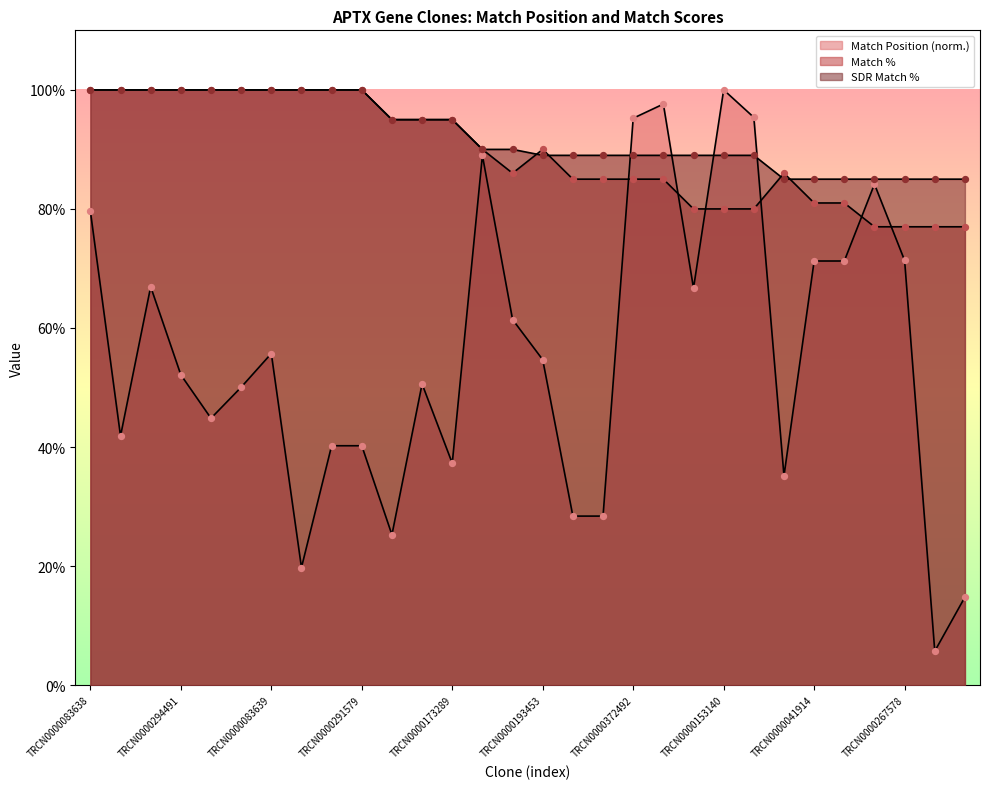

What is the total value across all series at TRCN0000036507?

202.4